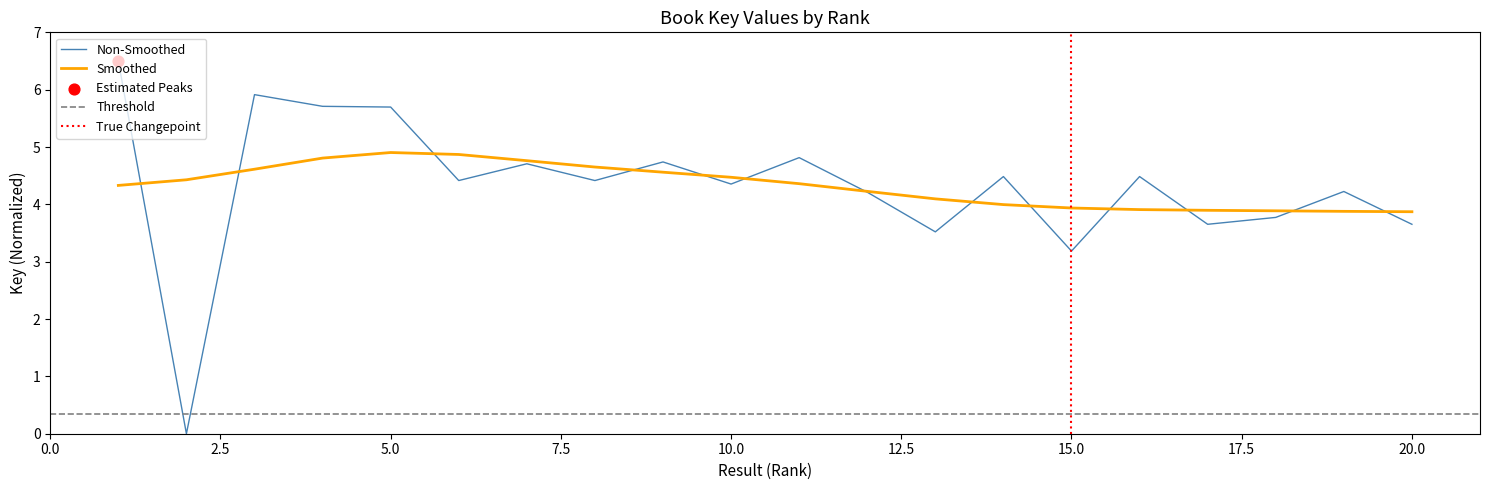

What is the change in value from 7 to 14?

-0.2